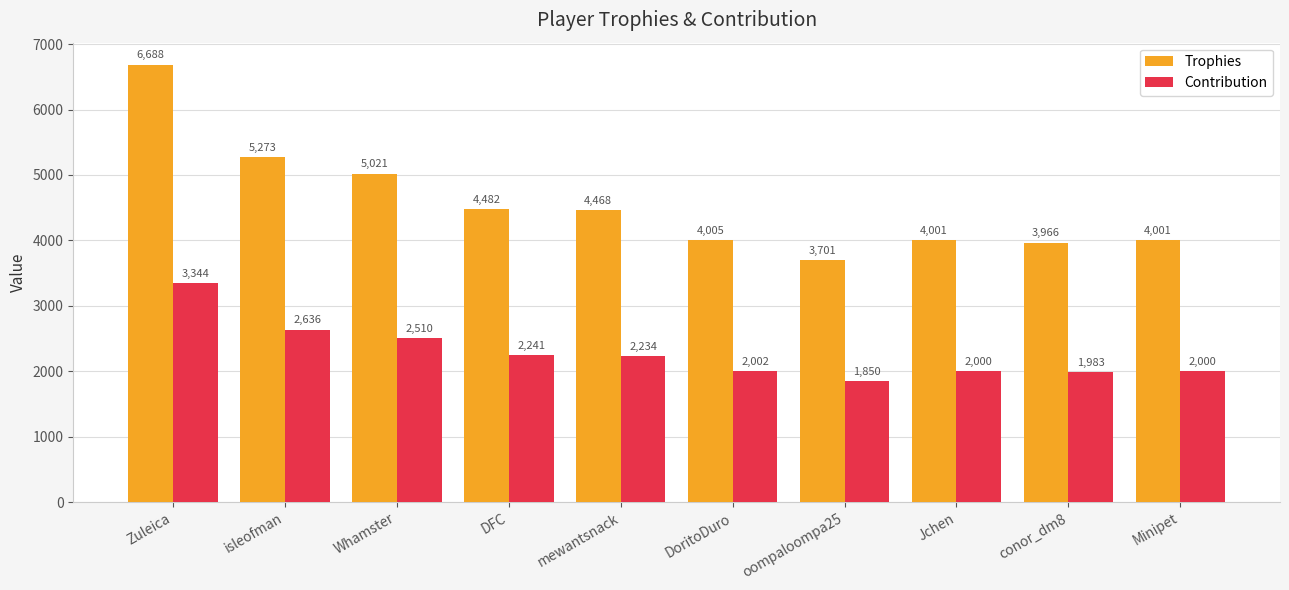

How many categories are shown in the chart?

10